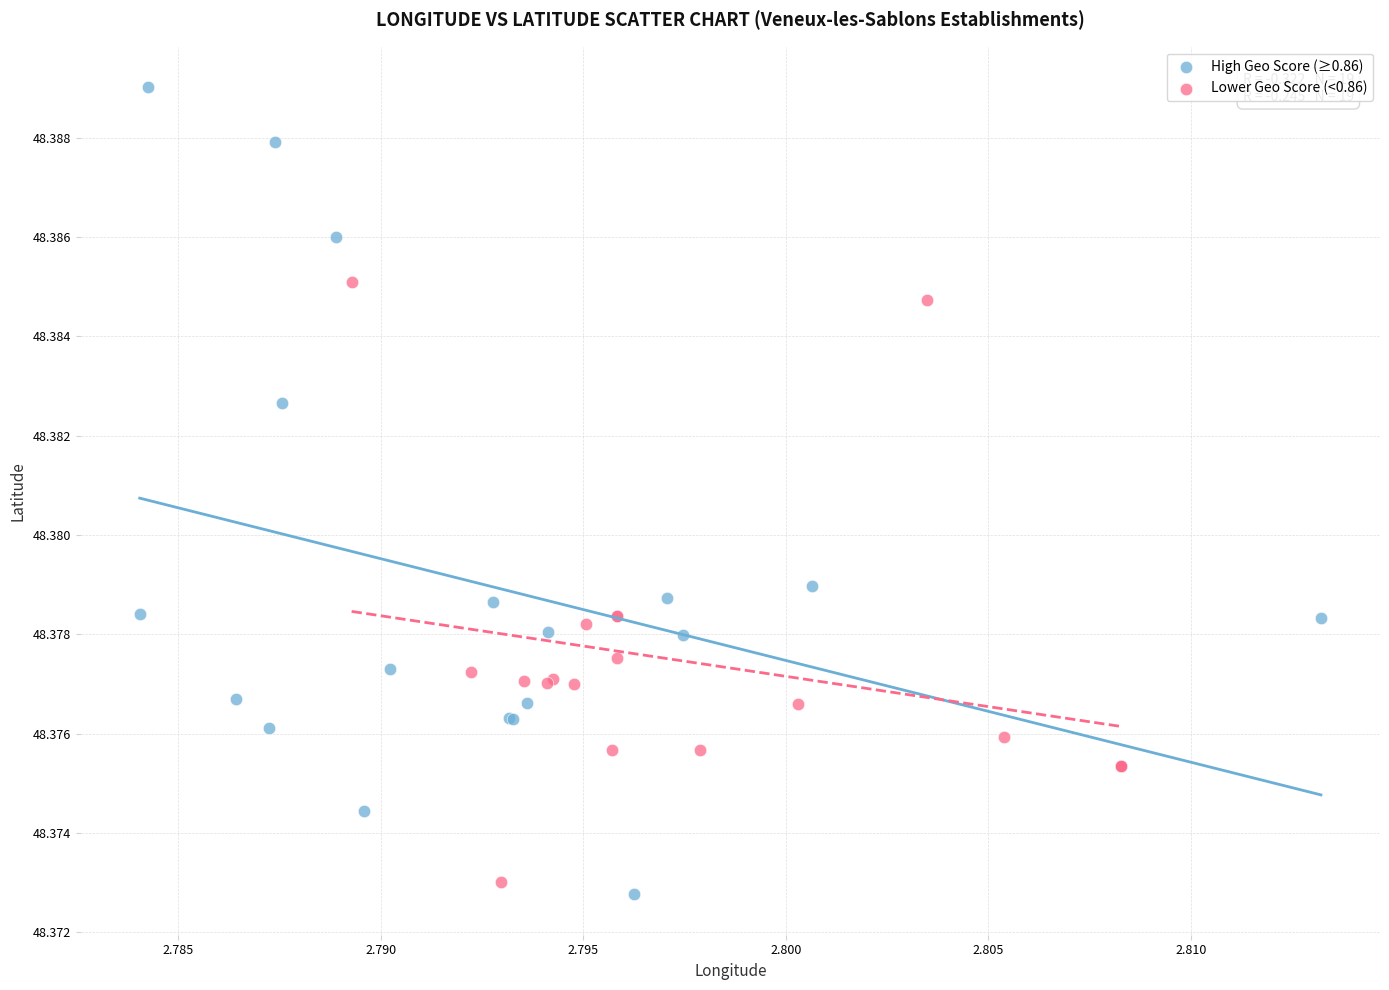

Which series has the largest Y range (max minus min)?

High Geo Score (≥0.86)